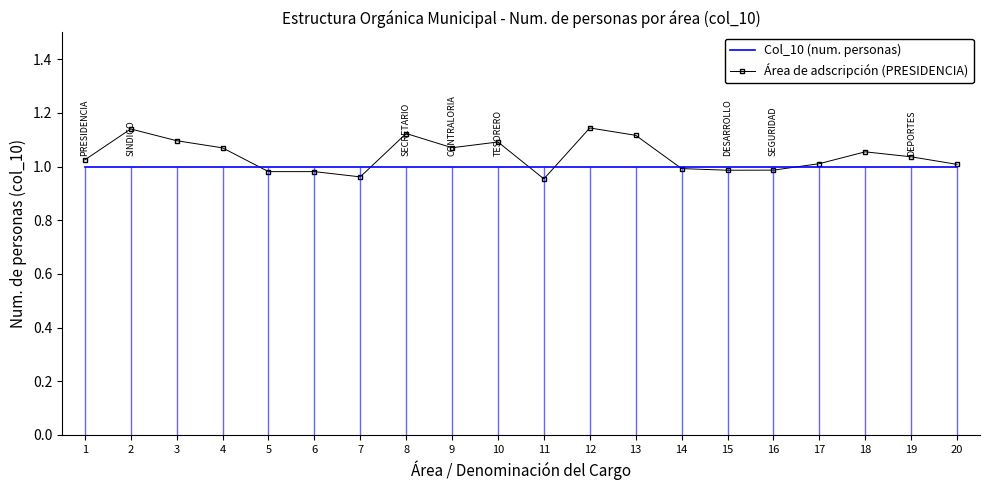

What is the value of the Col_10 (num. personas) point at the 6th from the left?

1.0